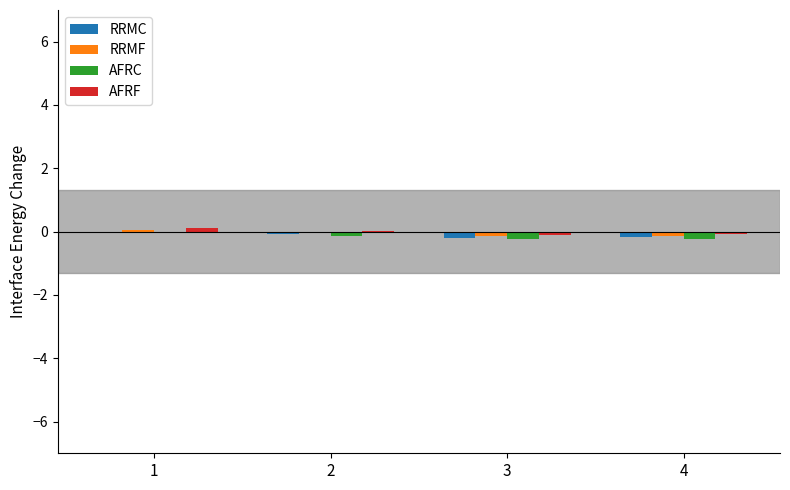

The RRMC series shows -0.2 at 4. True or false?

True